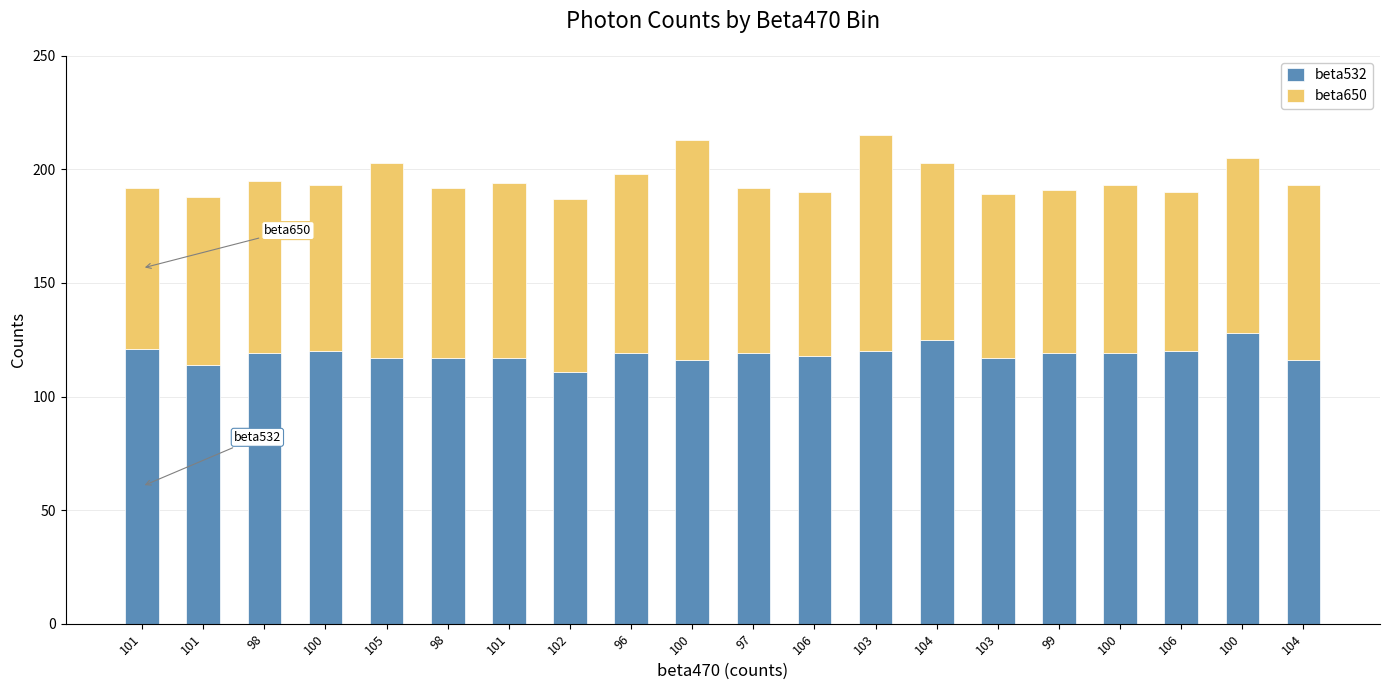

The beta532 series shows 51 at 103. True or false?

False